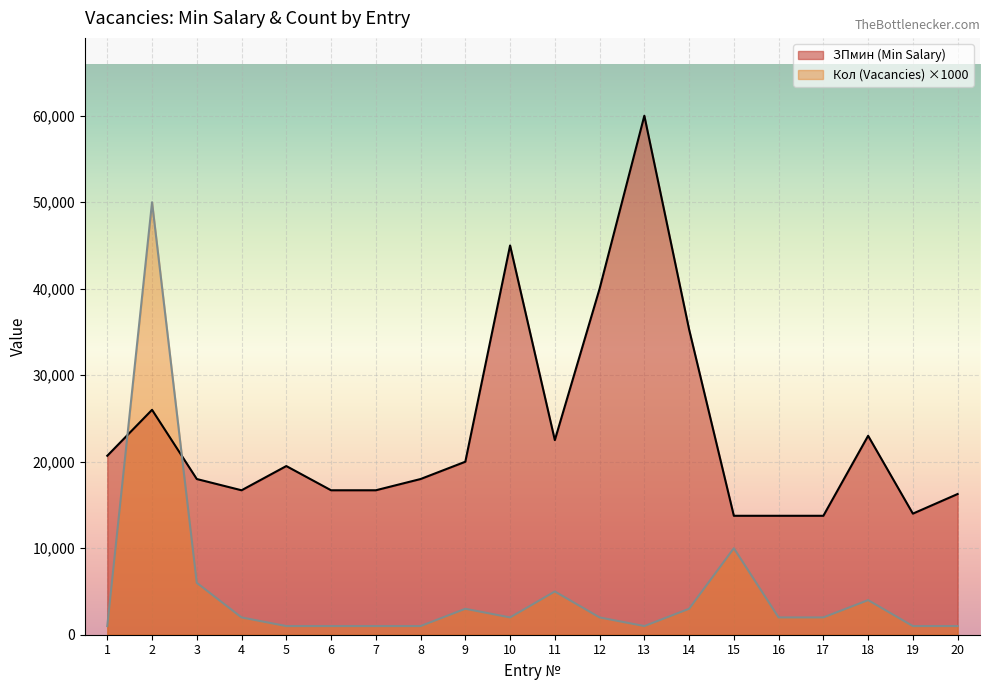

True or false: ЗПмин (Min Salary) has a value of 18081 at 15.

False